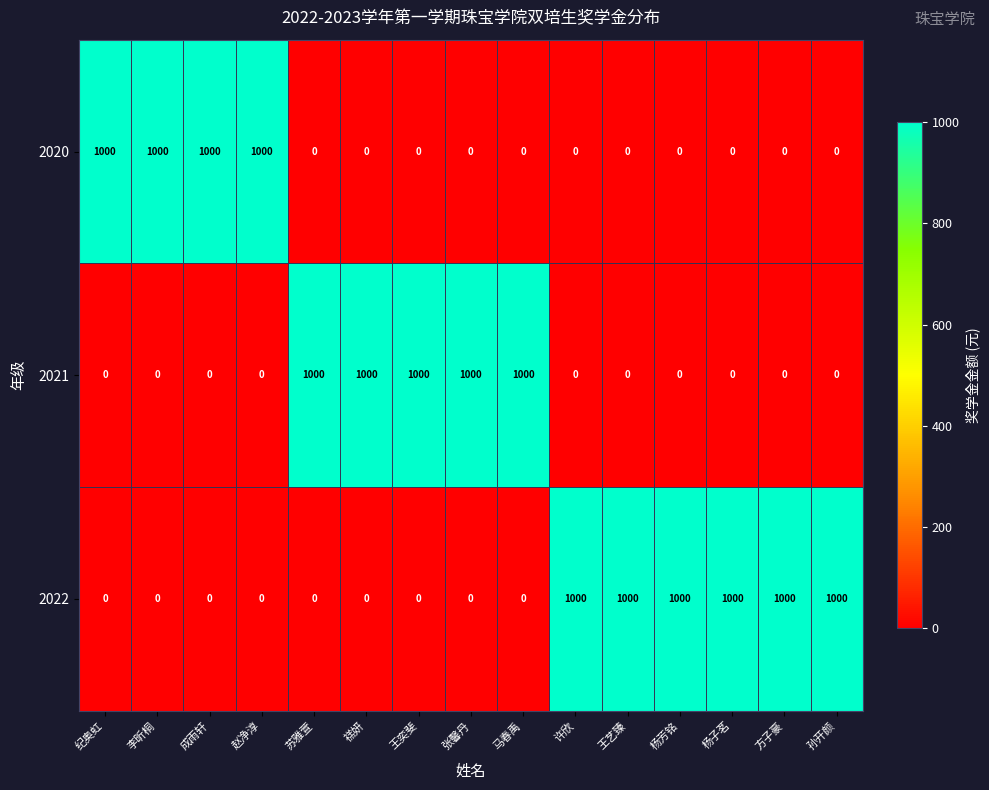

Is the value of 2022 at 成雨轩 greater than the value of 2021 at 马春禹?

No